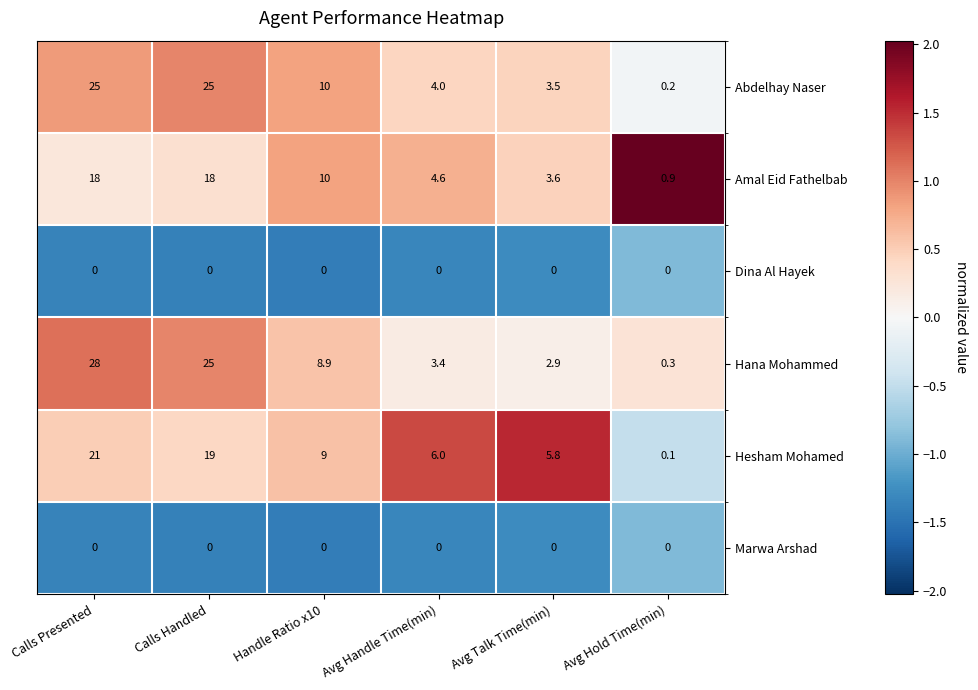

Is it true that Hesham Mohamed equals 9.0 at Handle Ratio x10?

True